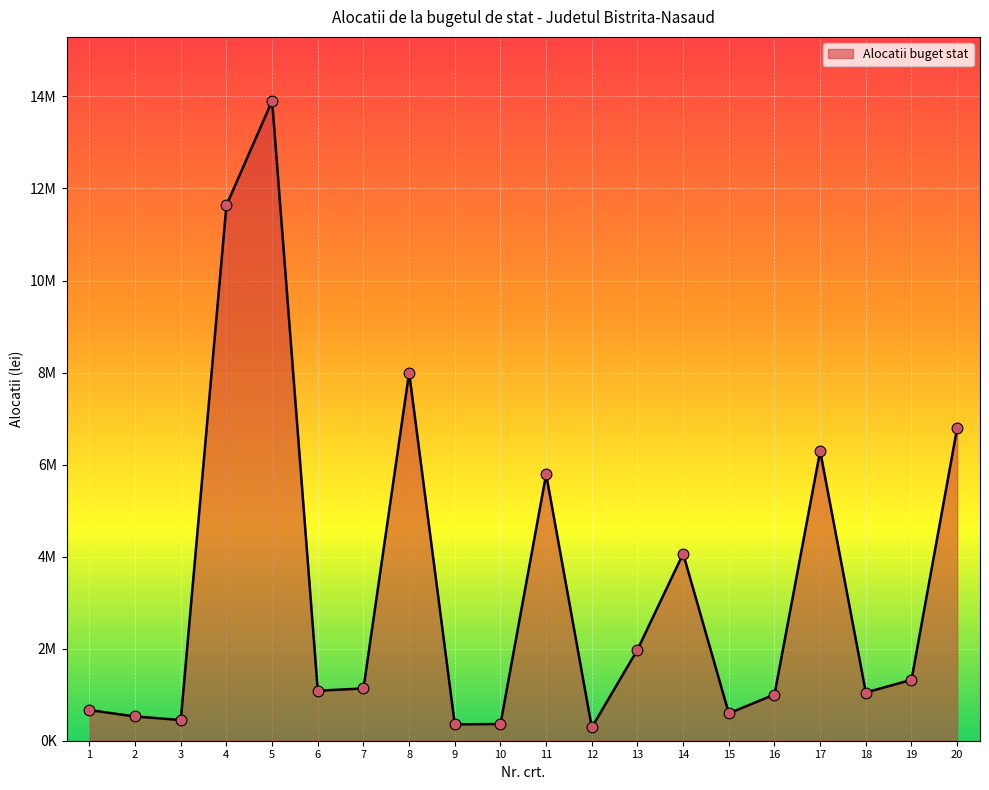

What is the change in value from 2 to 5?

+13376657.0